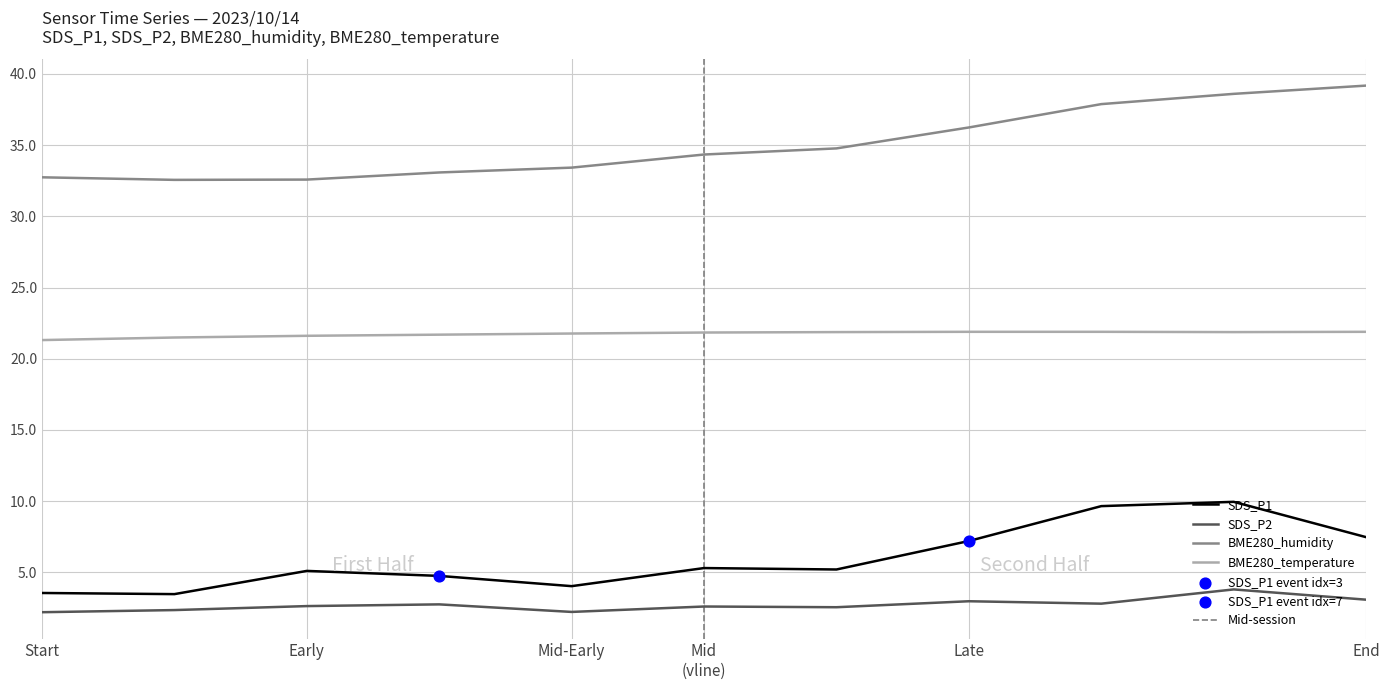

Is the value of SDS_P1 at Mid-Early greater than the value of BME280_temperature at End?

No